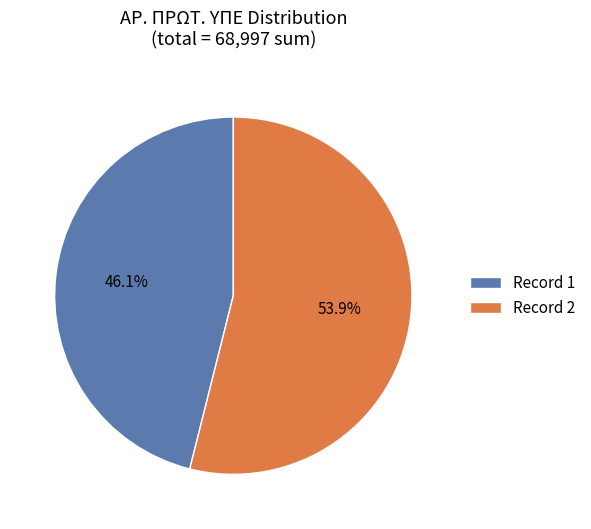

What percentage do Record 1 and Record 2 together represent?

100.0%